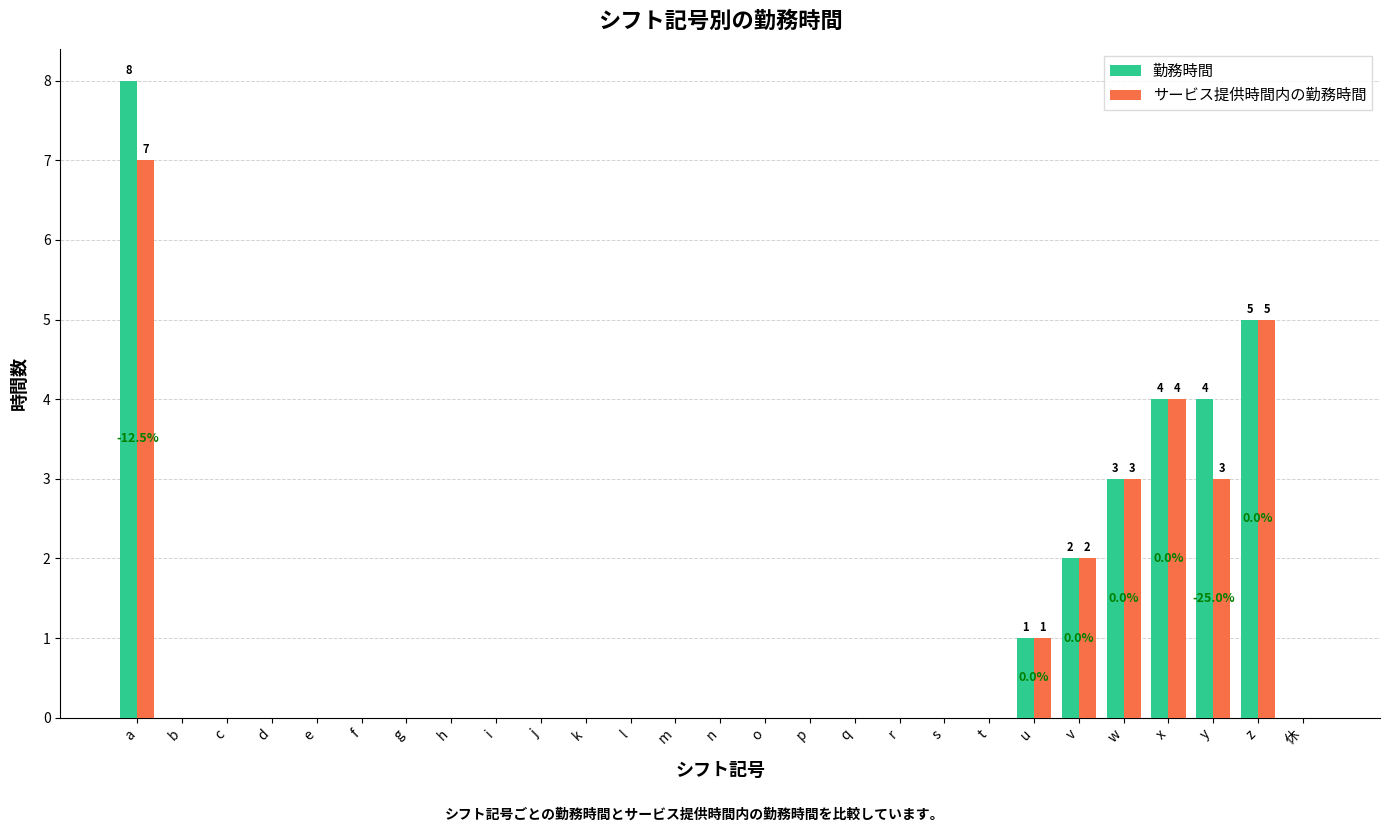

Count the 勤務時間 values in the range 0 to 1.

21